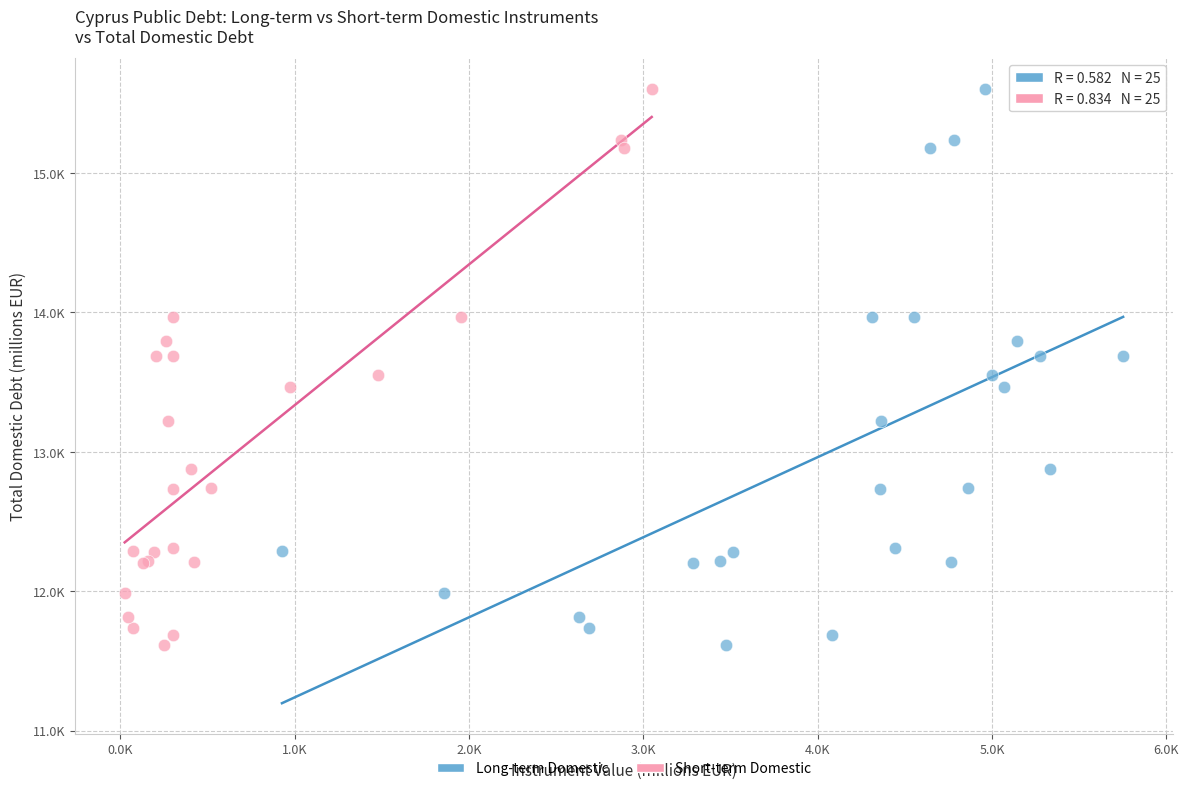

What are all the series names shown in the legend?

Long-term Domestic, Short-term Domestic